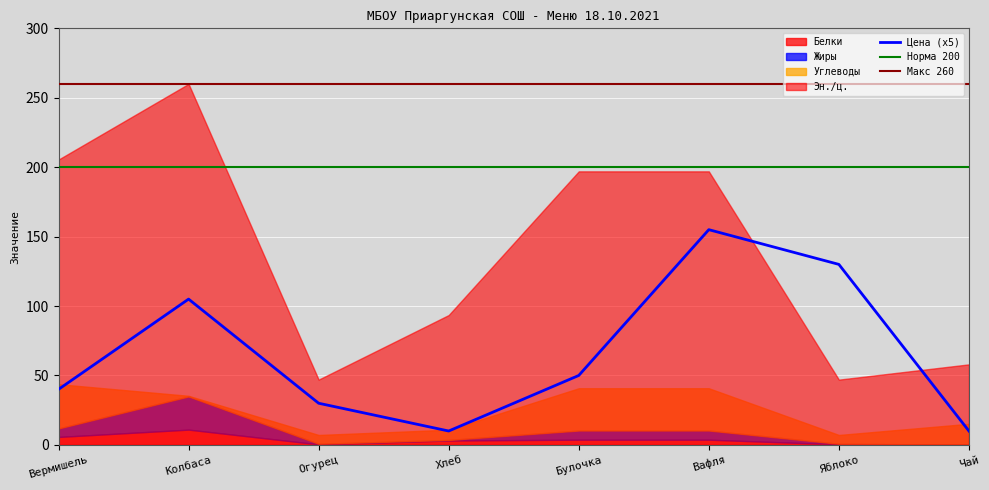

Which series ends up on top after the final intersection of Белки and Углеводы?

Углеводы